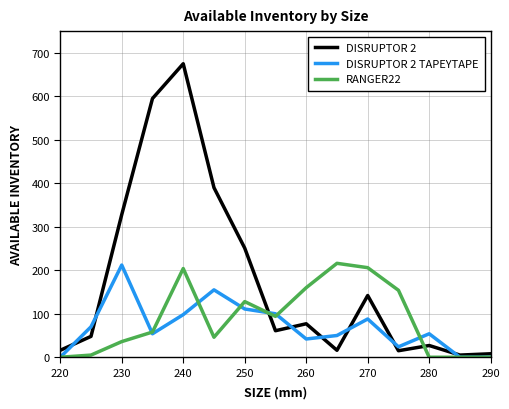

Rank the series by their average value, from highest to lowest.

DISRUPTOR 2, RANGER22, DISRUPTOR 2 TAPEYTAPE